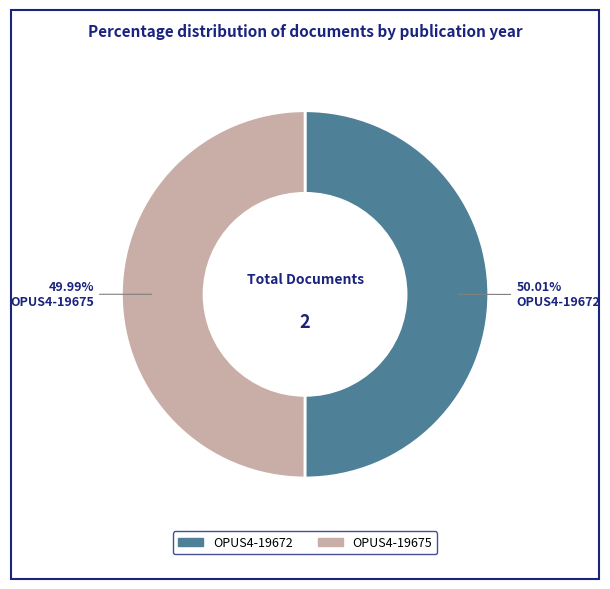

Is there a majority slice in this chart?

Yes